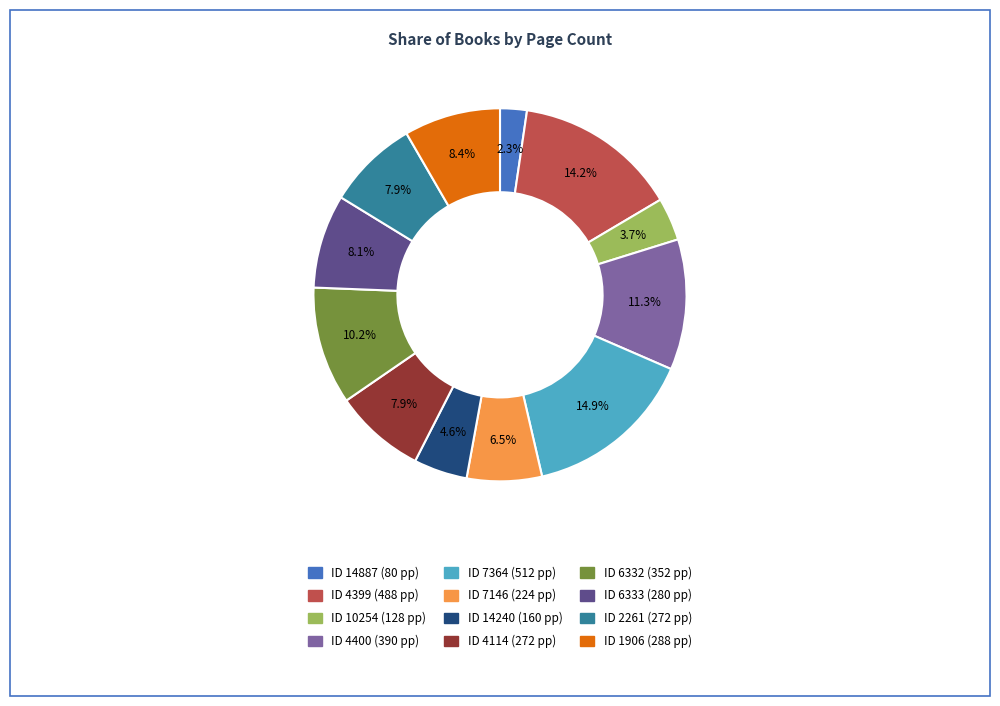

Count the number of slices in the pie.

12